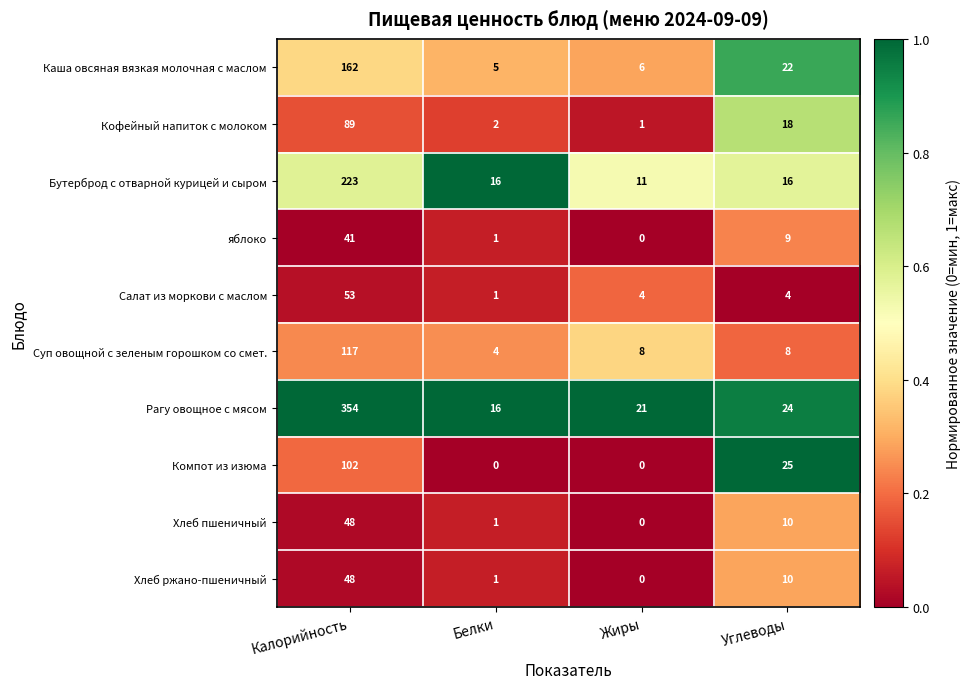

At how many categories does at least one series exceed 0?

4